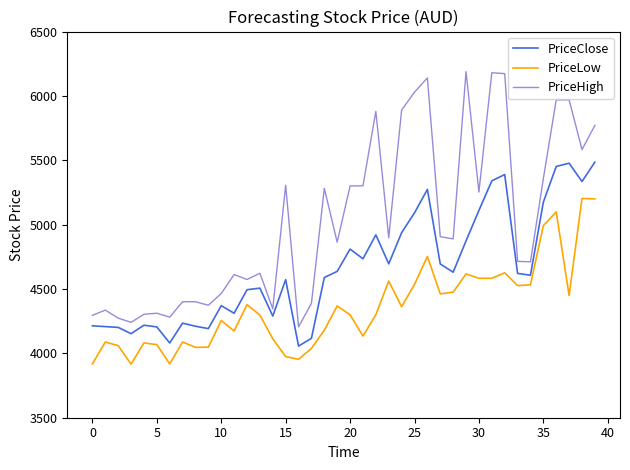

Which series has the widest spread of values?

PriceHigh